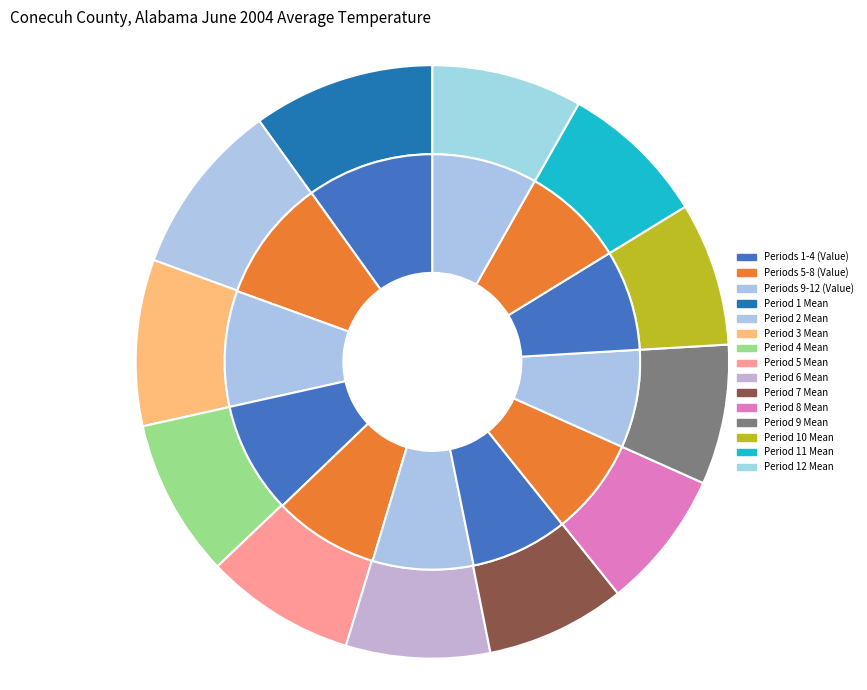

To the nearest percent, what percentage of the pie is Period 3?

9%